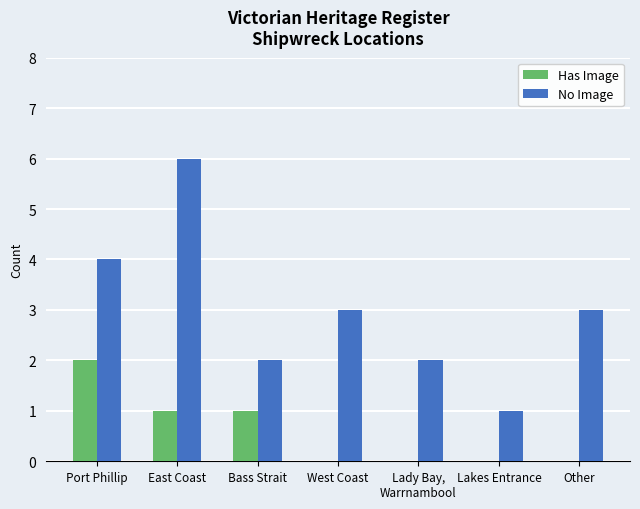

How many groups of bars are there?

7